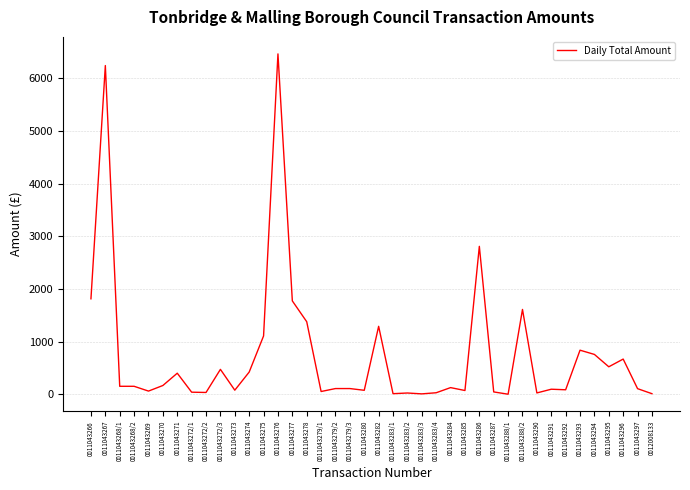

Is it true that the value at 0011043286 is 2810.0?

True